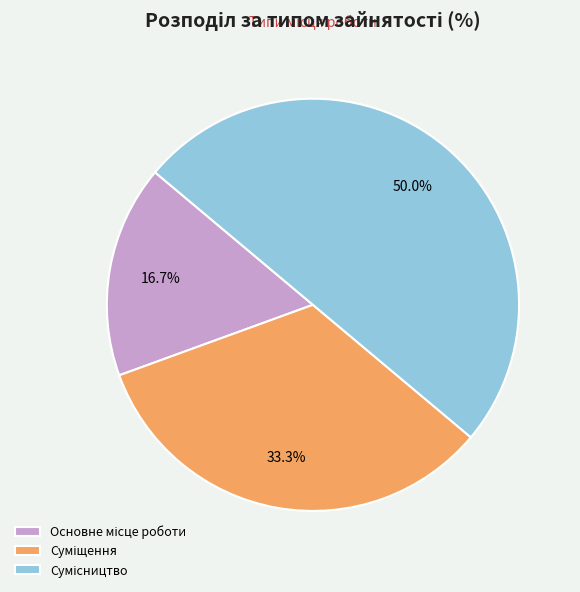

Which slice is the smallest?

Основне місце роботи